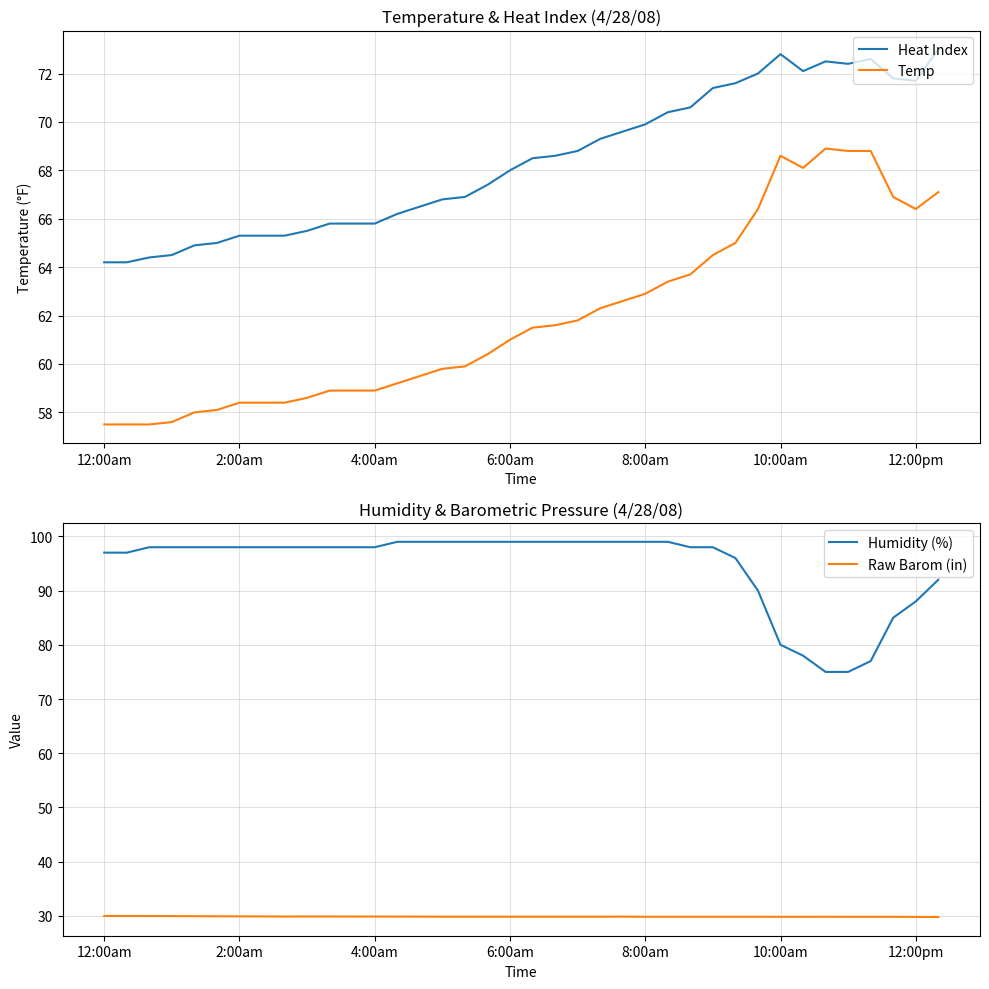

Which series has the widest spread of values?

Humidity (%)